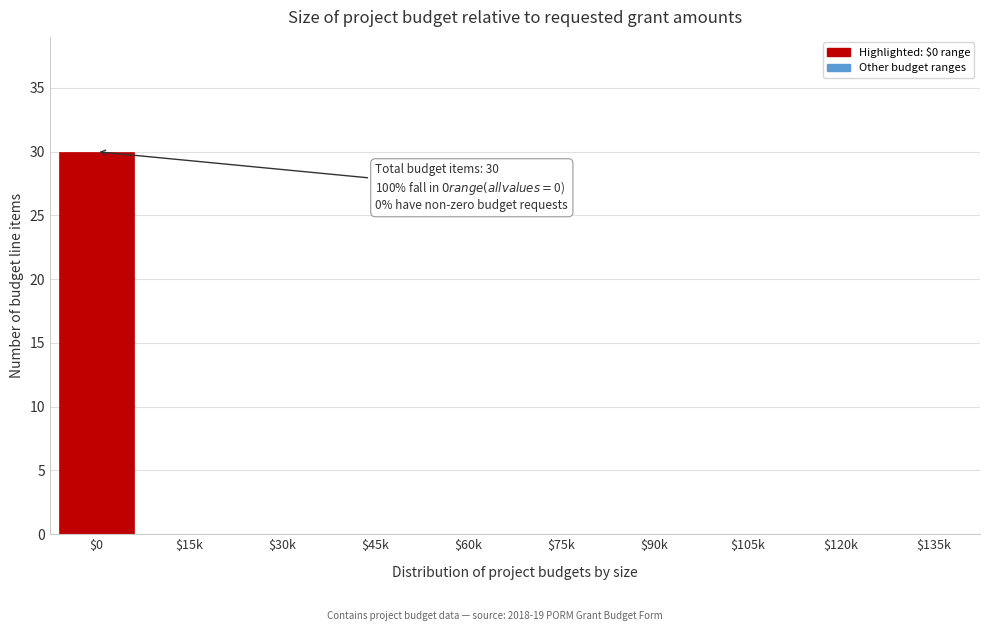

At which category does the chart reach its peak across all series?

$0